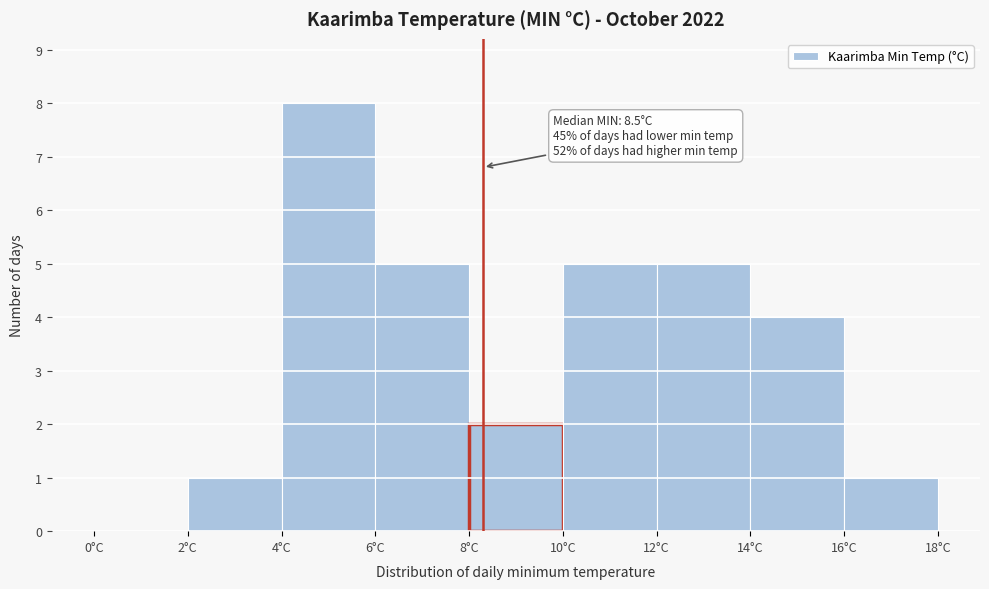

Over which range of the x-axis is the bar tallest?

4 to 6